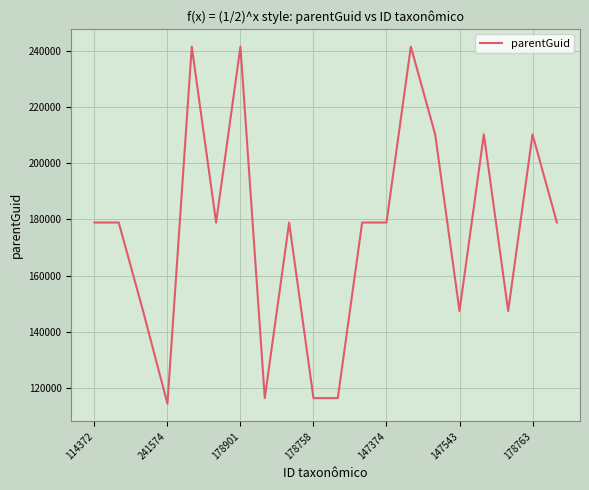

What is the difference between the maximum and minimum values?

127210